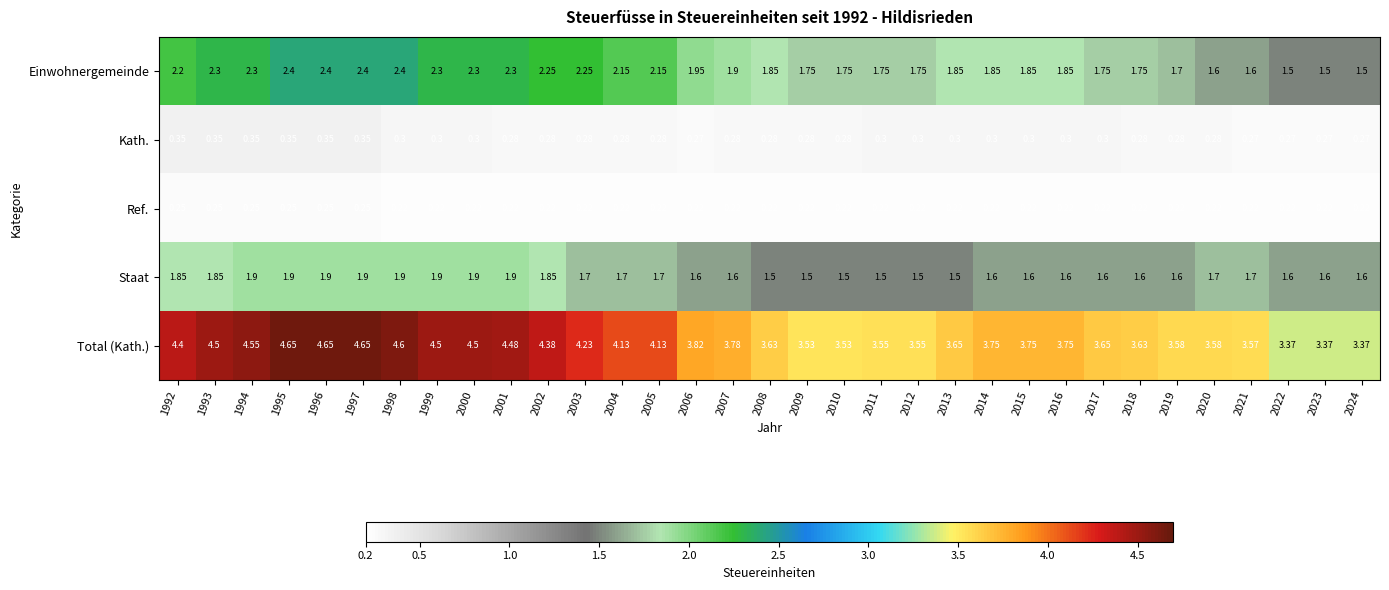

Is the value of Ref. at 2004 greater than the value of Einwohnergemeinde at 1999?

No